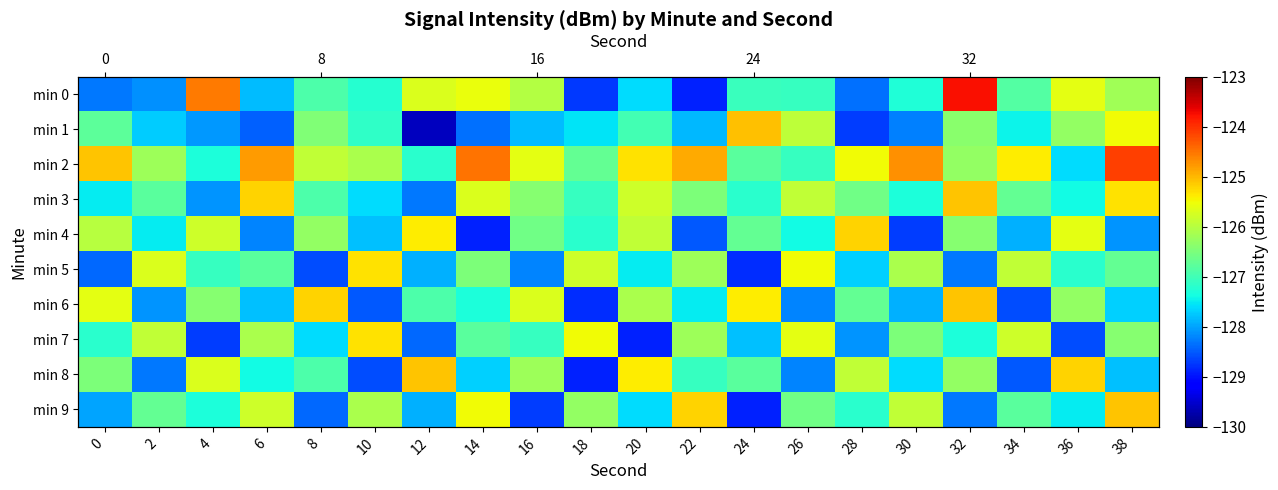

How many distinct data groups are displayed?

10